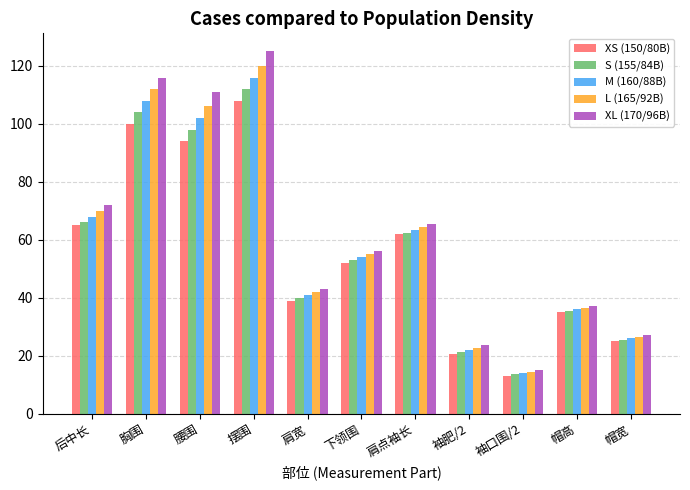

Which series has the largest total across all categories?

XL (170/96B)